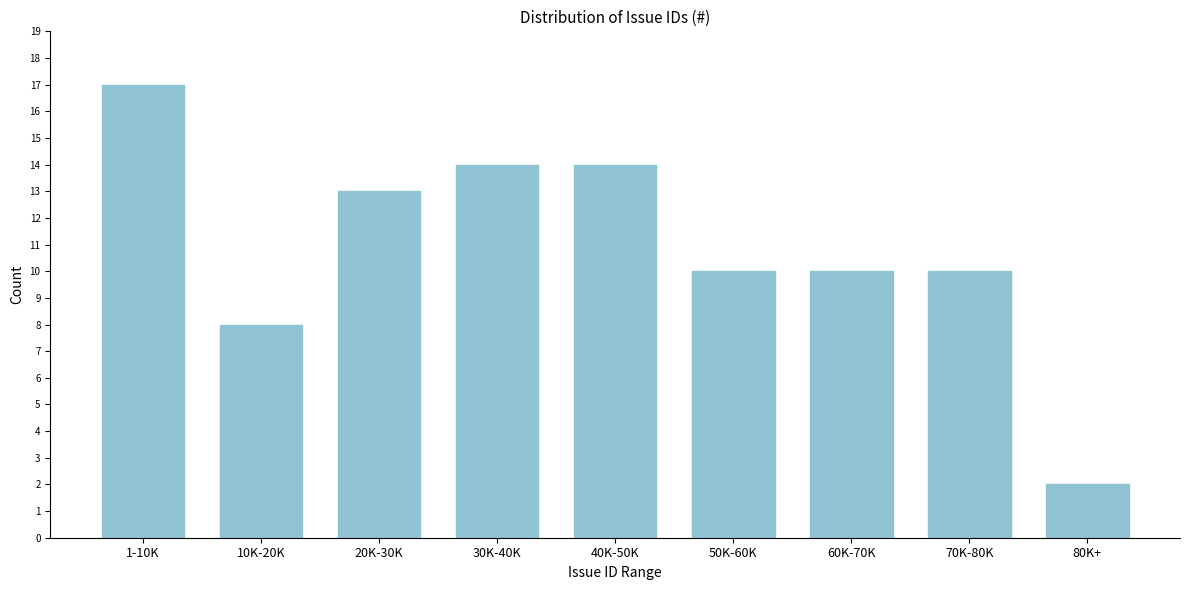

Reading left to right, extract all data points from this chart.

1-10K=17	10K-20K=8	20K-30K=13	30K-40K=14	40K-50K=14	50K-60K=10	60K-70K=10	70K-80K=10	80K+=2